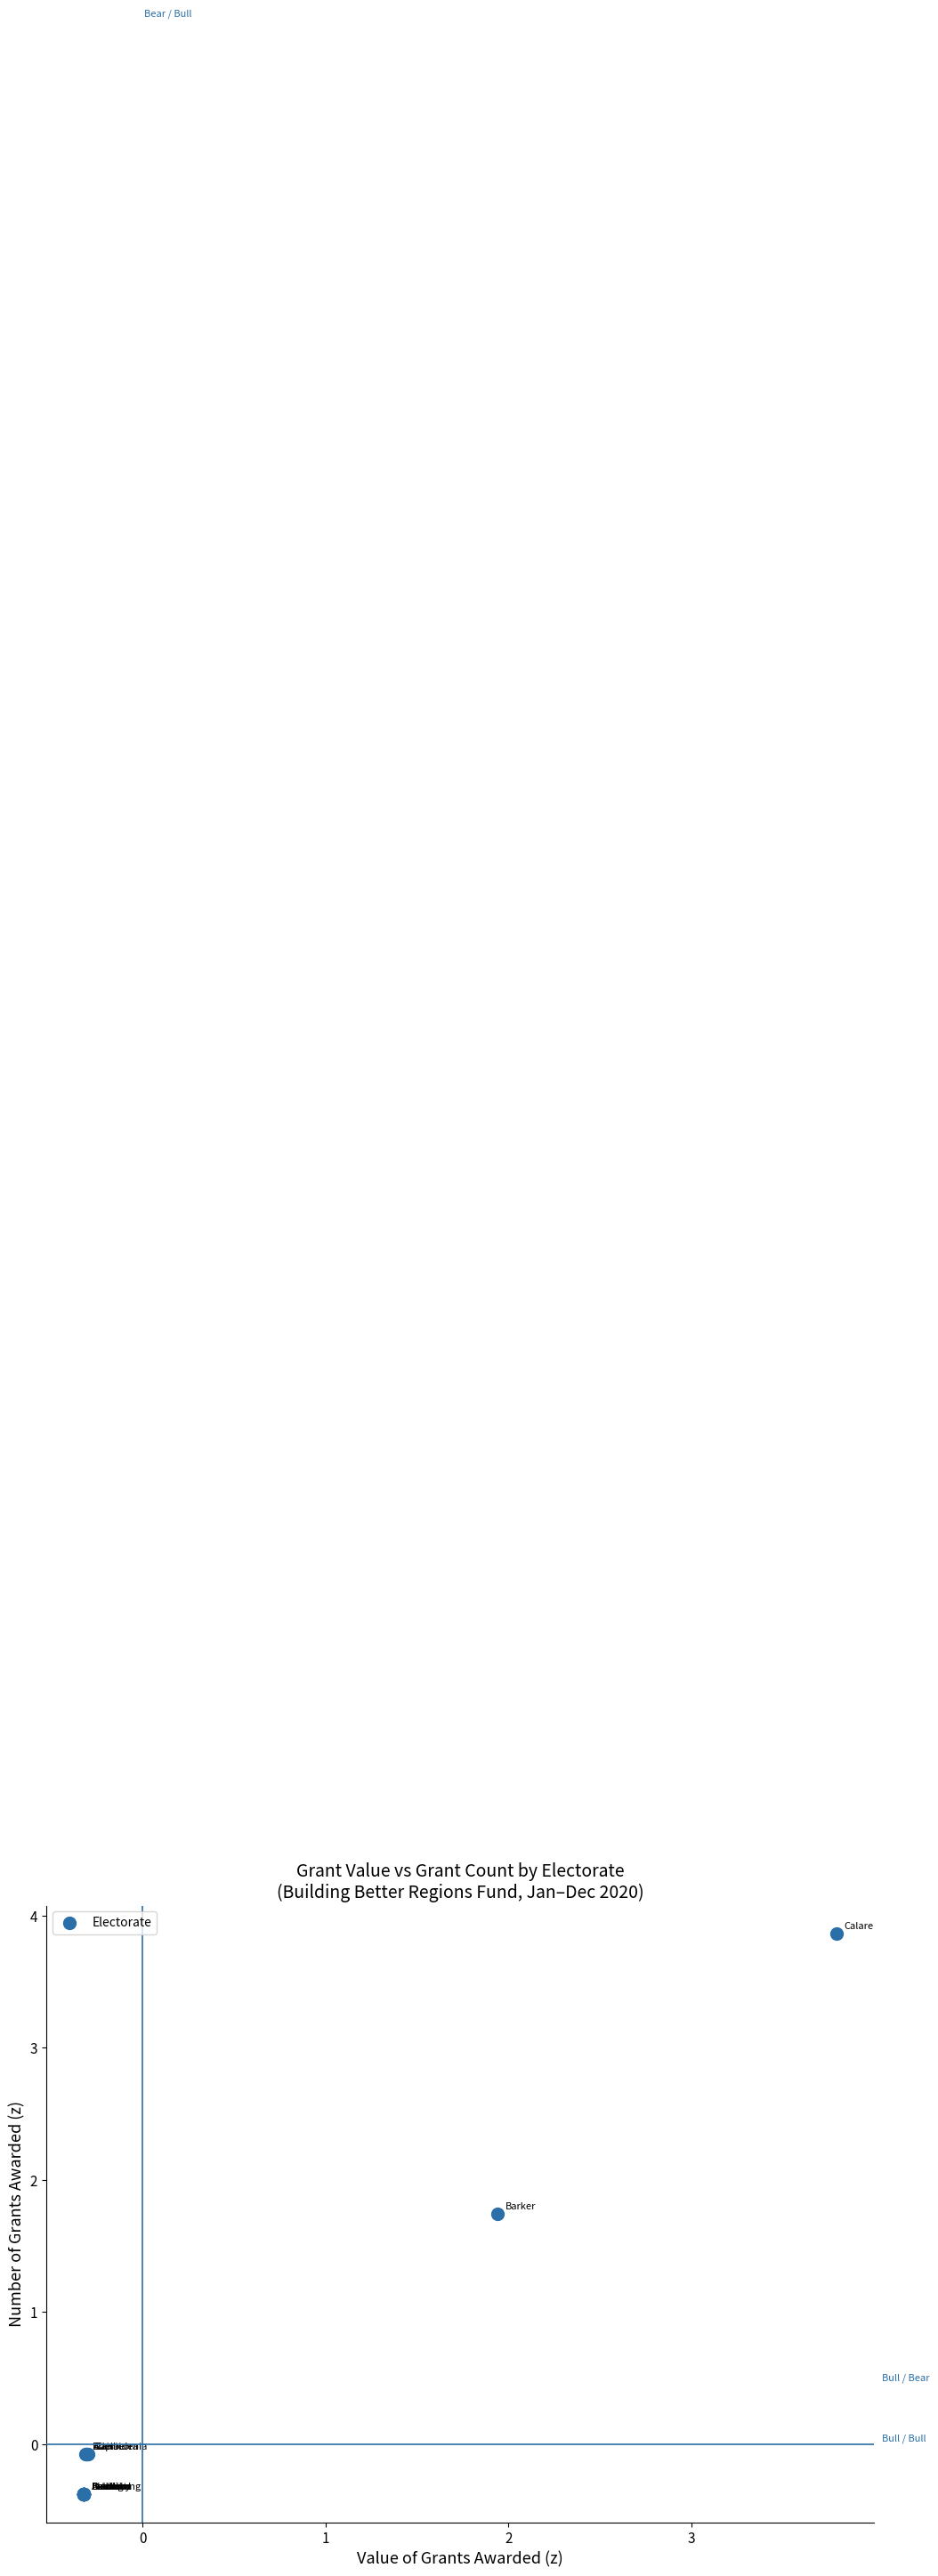

What Y value in the scatter plot is closest to 1?

1.7